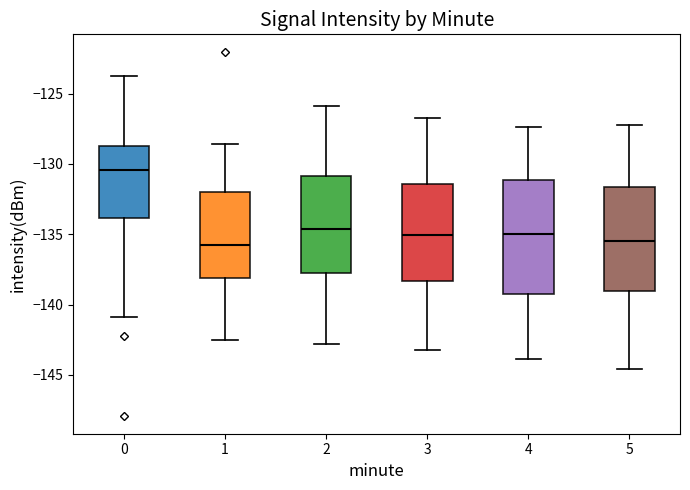

Reading left to right, transcribe this box plot: for each box, give where its median line is, the range the box spans, and where its two whiskers end, as read against the y-axis. The values are not printed on the chart, so give them approximately, as read against the axis.

0: median -130.5, box -134.0 to -128.5, whiskers -141.0 to -123.5
1: median -135.5, box -138.0 to -132.0, whiskers -142.5 to -128.5
2: median -134.5, box -137.5 to -131.0, whiskers -143.0 to -126.0
3: median -135.0, box -138.5 to -131.5, whiskers -143.0 to -126.5
4: median -135.0, box -139.0 to -131.0, whiskers -144.0 to -127.5
5: median -135.5, box -139.0 to -131.5, whiskers -144.5 to -127.0